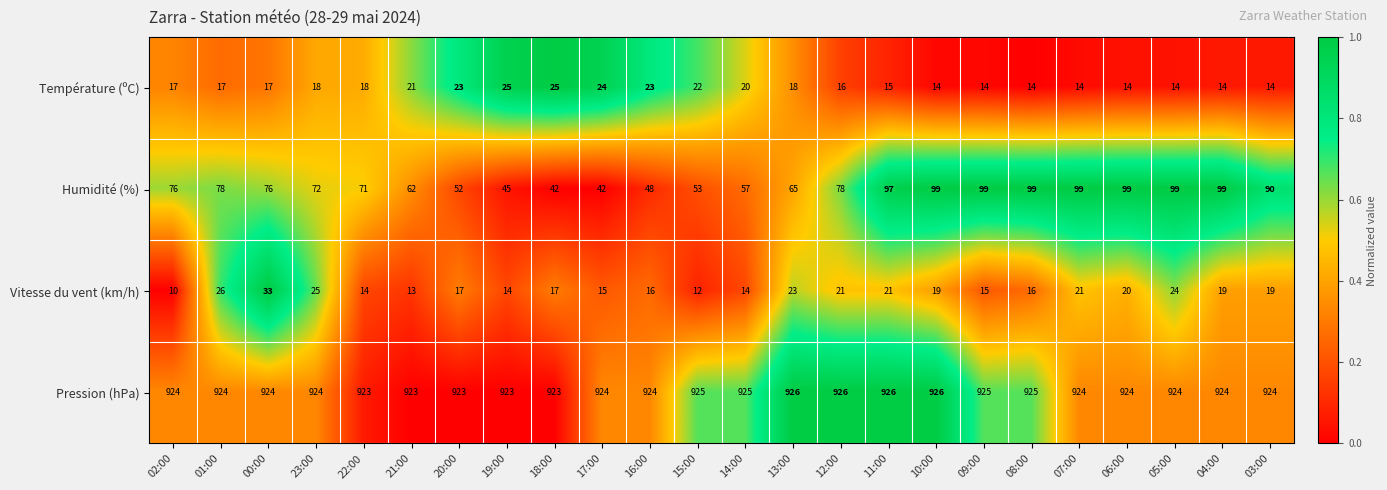

Which series has the largest total across all categories?

Pression (hPa)